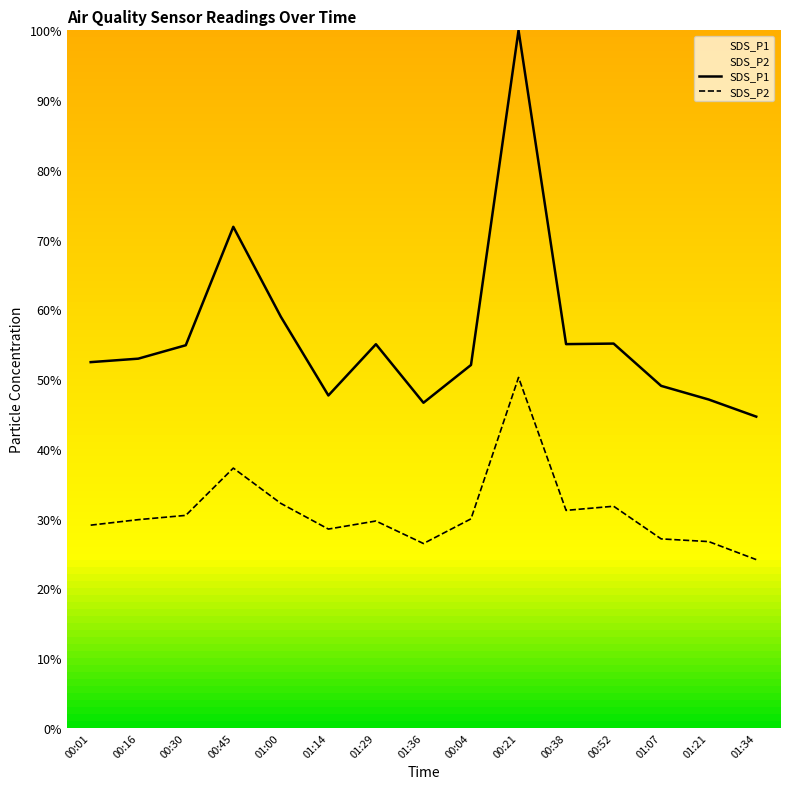

At how many categories does at least one series exceed 80?

1